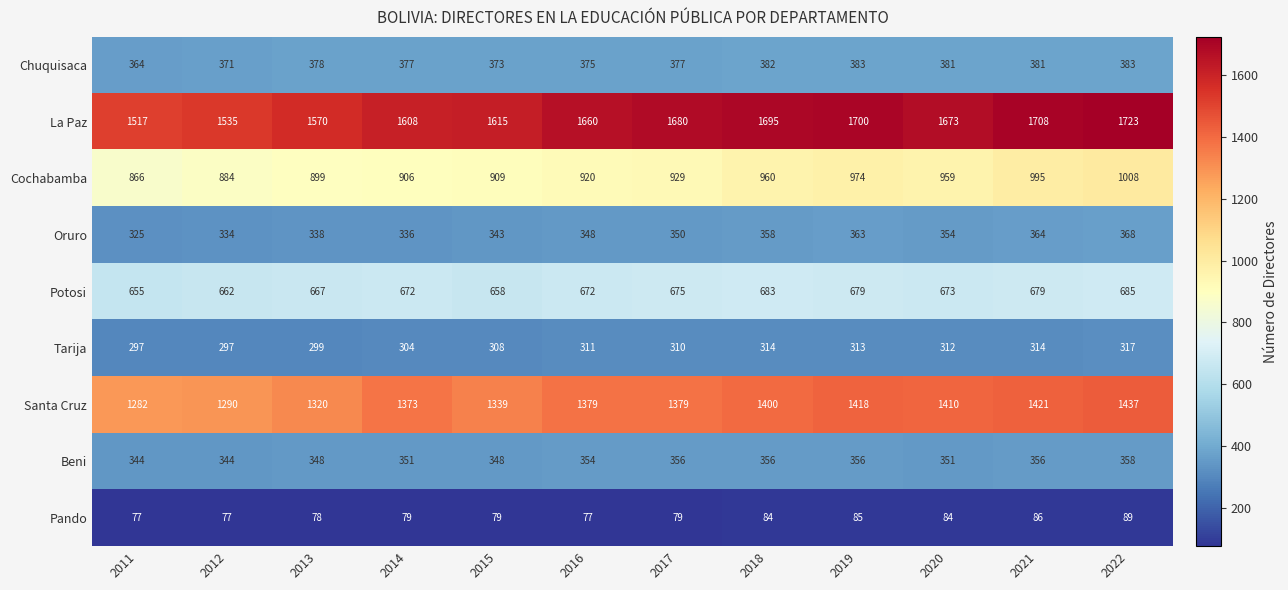

What is the sum of the La Paz values at 2011 and 2016?

3177